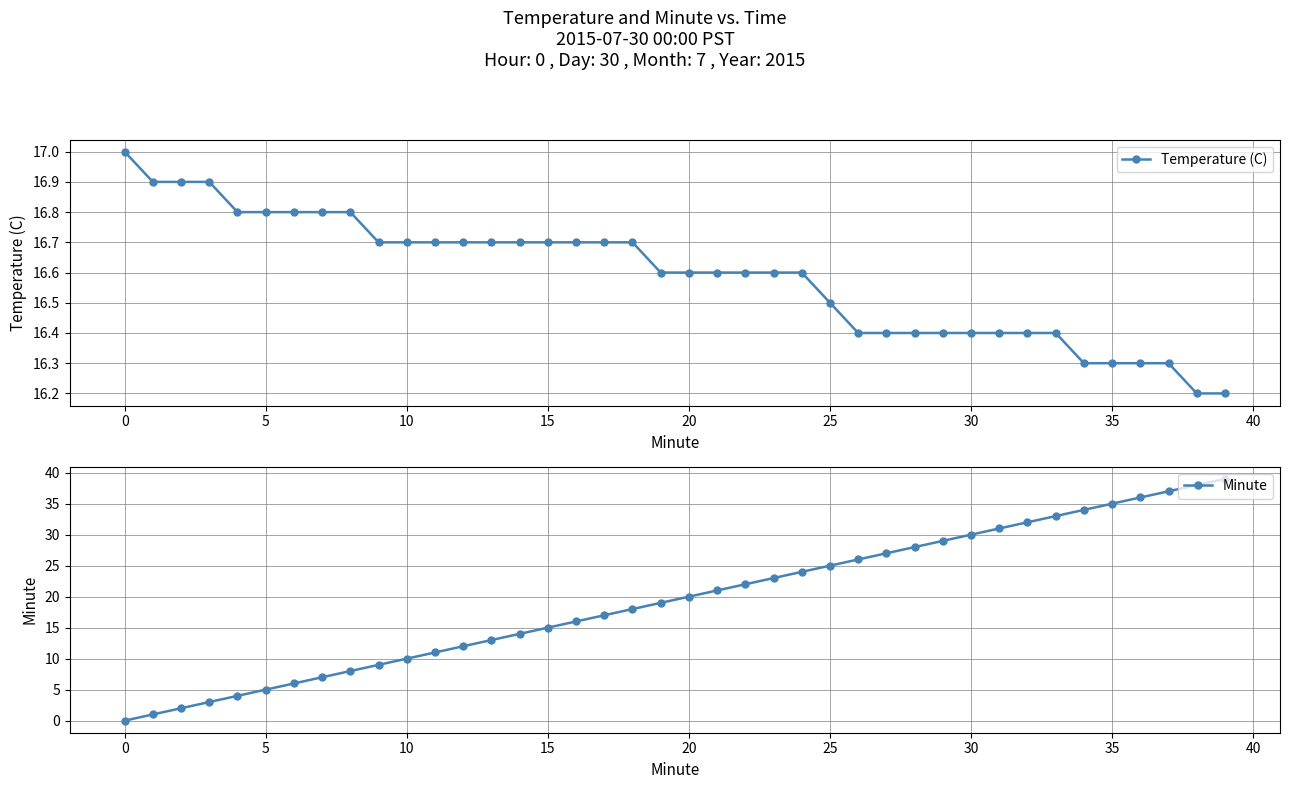

Is the value of Temperature (C) at 27 greater than the value of Minute at 19?

No